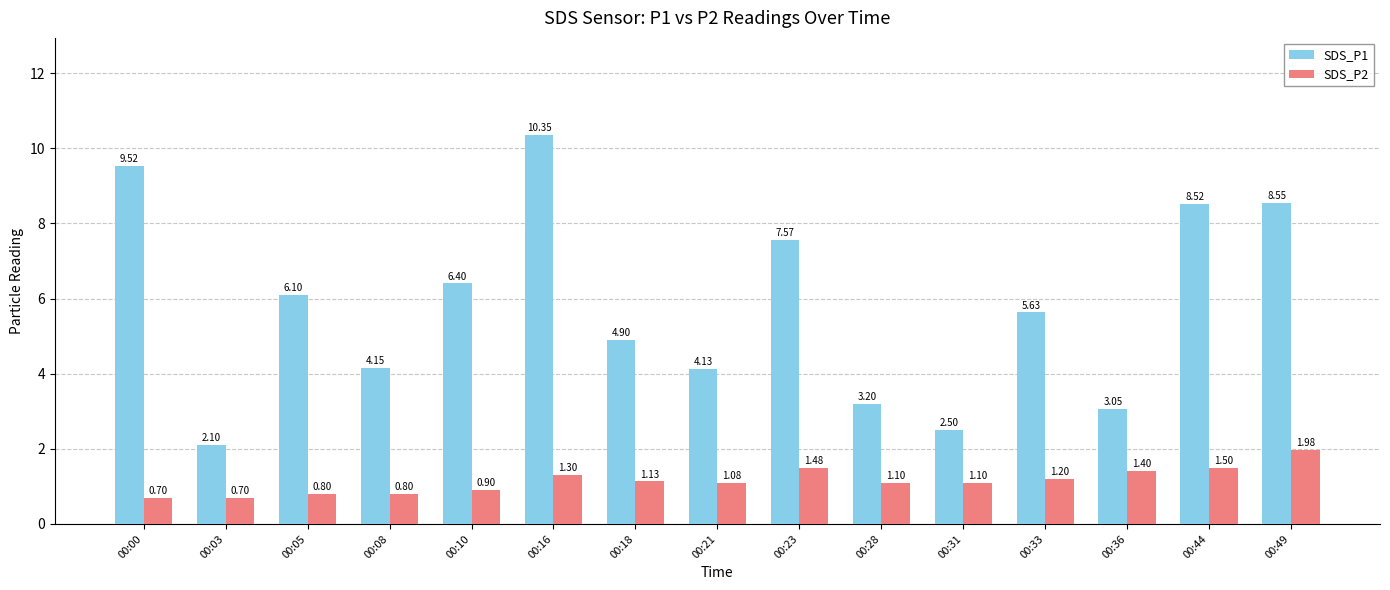

Rank the series by their maximum value, from highest to lowest.

SDS_P1, SDS_P2